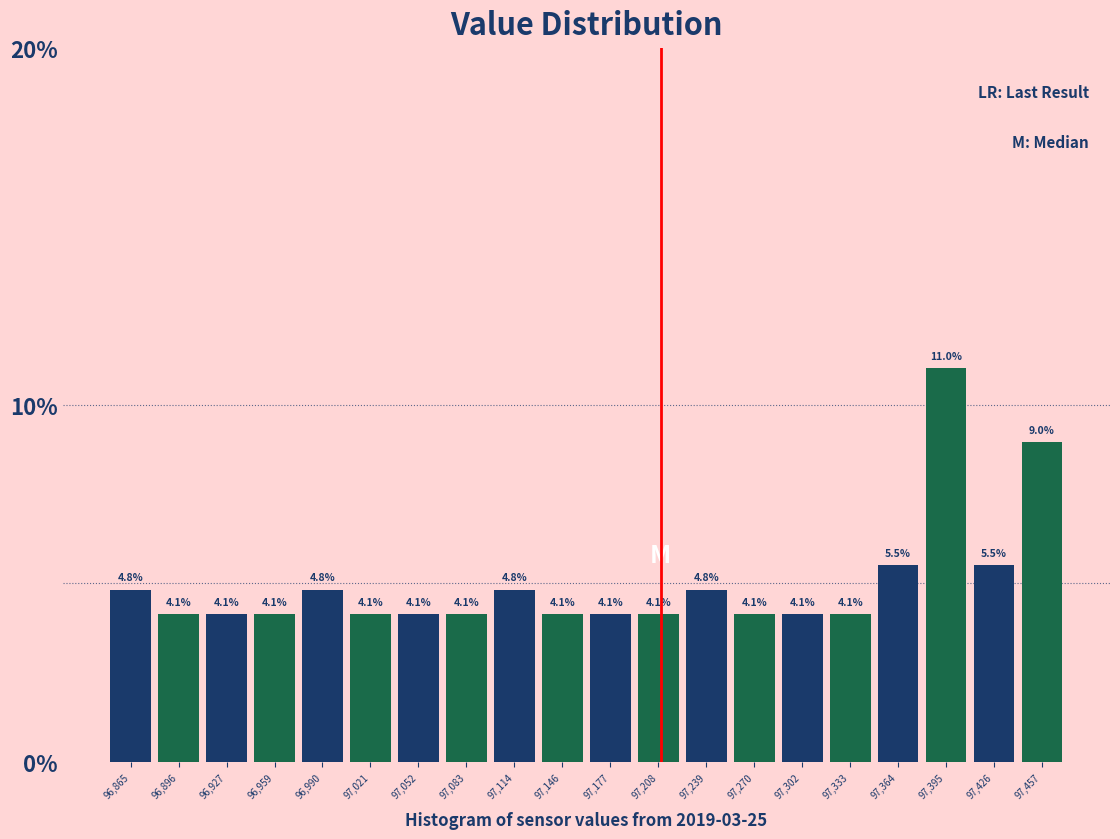

How tall is the bar that spans 97195 to 97225 on the x-axis? The bar edges are not printed on the chart, so give them approximately, as read against the axis.

4.1